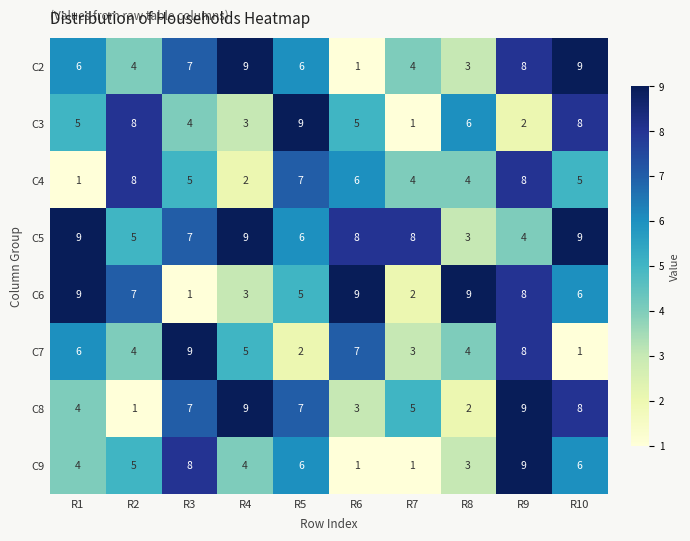

Between R7 and R8, which series saw the biggest shift?

C6